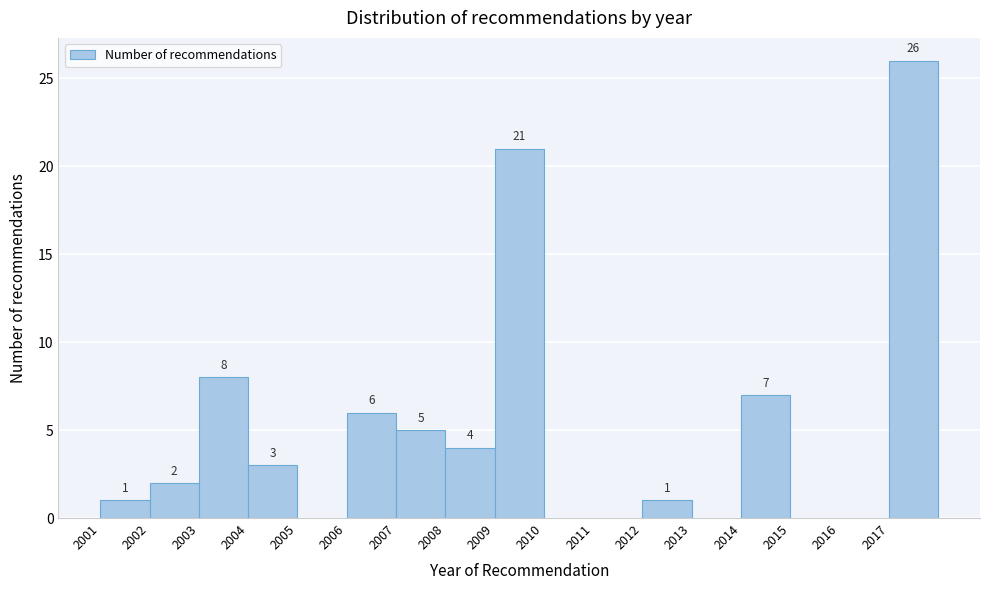

Which range on the x-axis has the tallest bar?

2017 to 2018